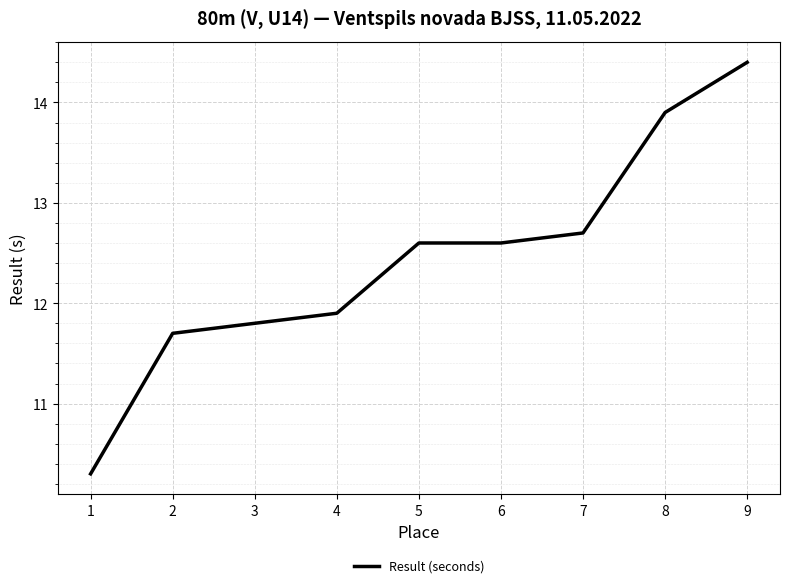

True or false: the data has more than 2 interior local peaks.

False